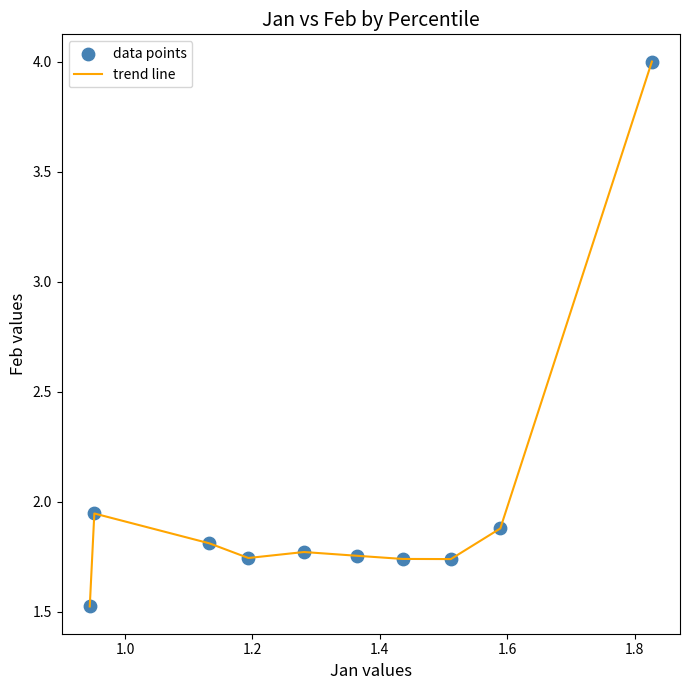

What is the greatest value displayed?

4.0